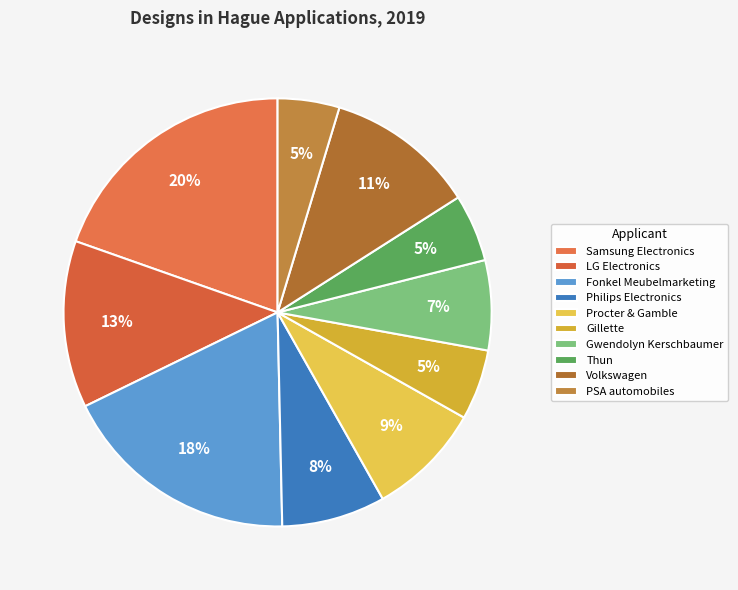

How many segments does this pie chart have?

10